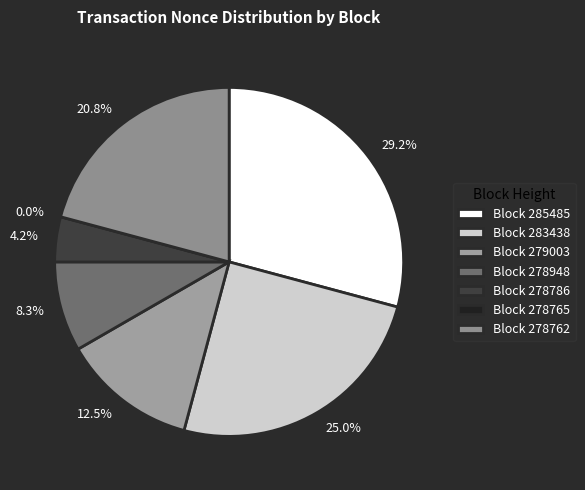

Combined, what portion of the pie is 285485 and 283438?

54.2%